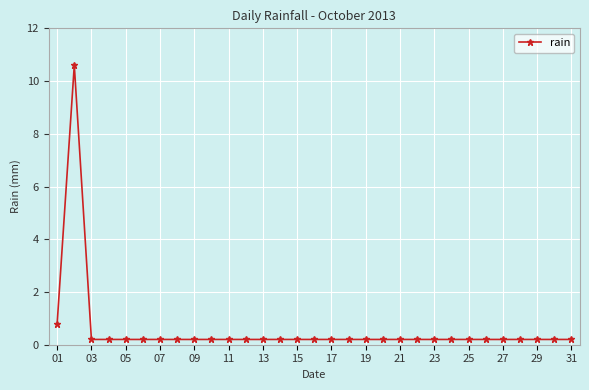

What is the average value?

0.6